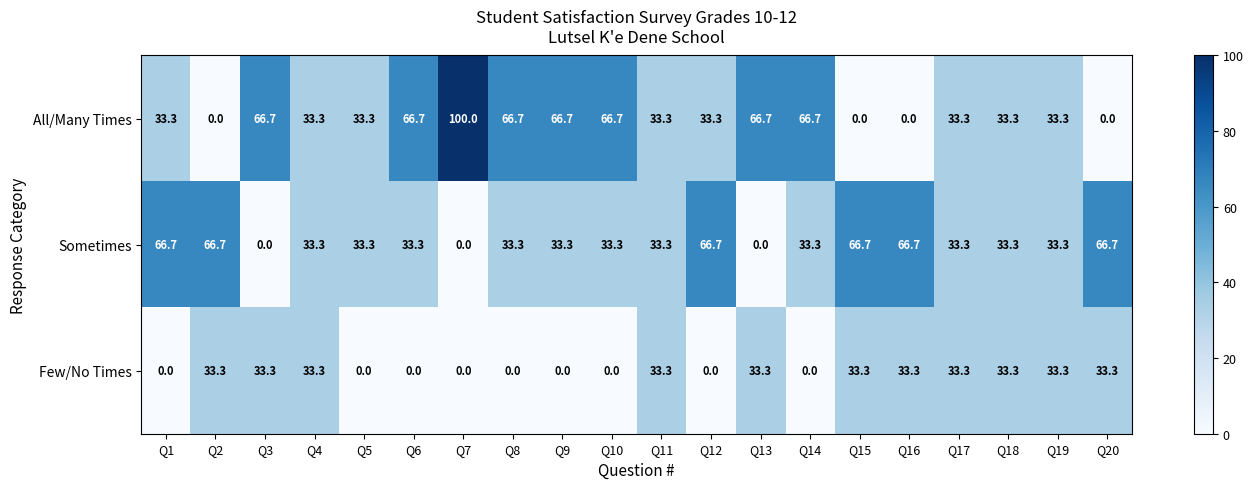

At which label does All/Many Times first exceed 33?

Q1